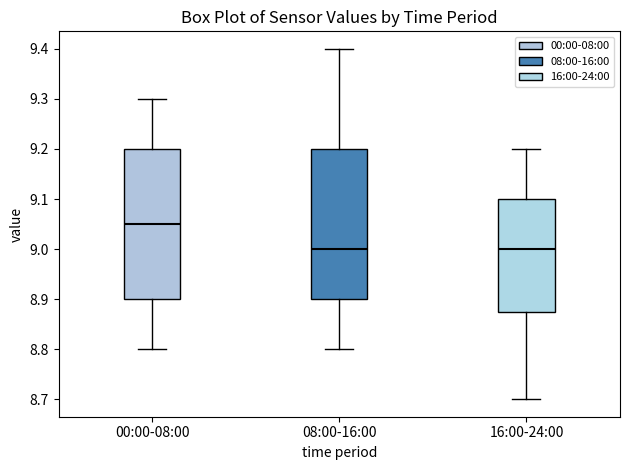

Where does the upper whisker of the box for 00:00-08:00 end on the y-axis? The values are not printed on the chart, so give them approximately, as read against the axis.

9.30